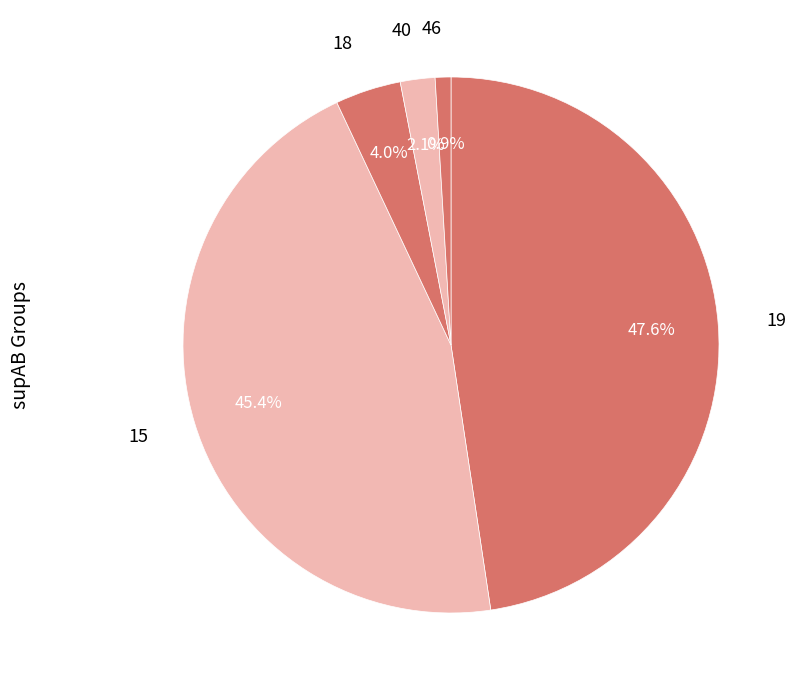

To the nearest percent, what is the average slice percentage?

20%